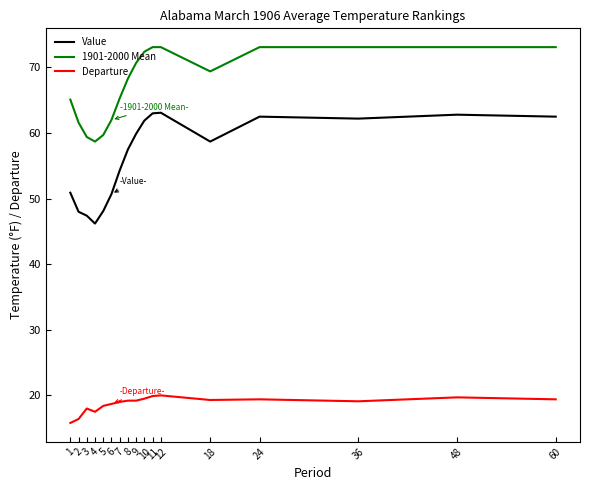

Which series has the widest spread of values?

Value